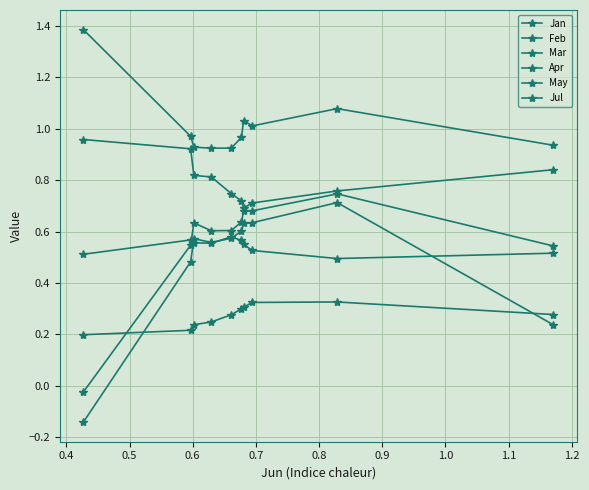

What is the minimum value shown in the chart?

-0.1